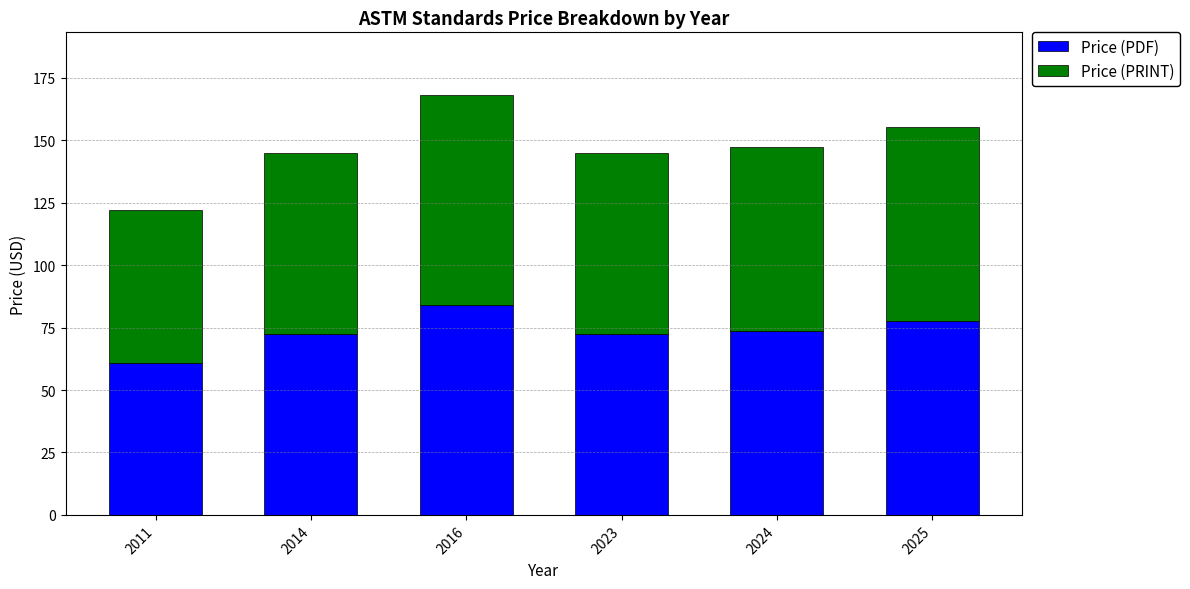

At which category is the sum across all series the highest?

2016